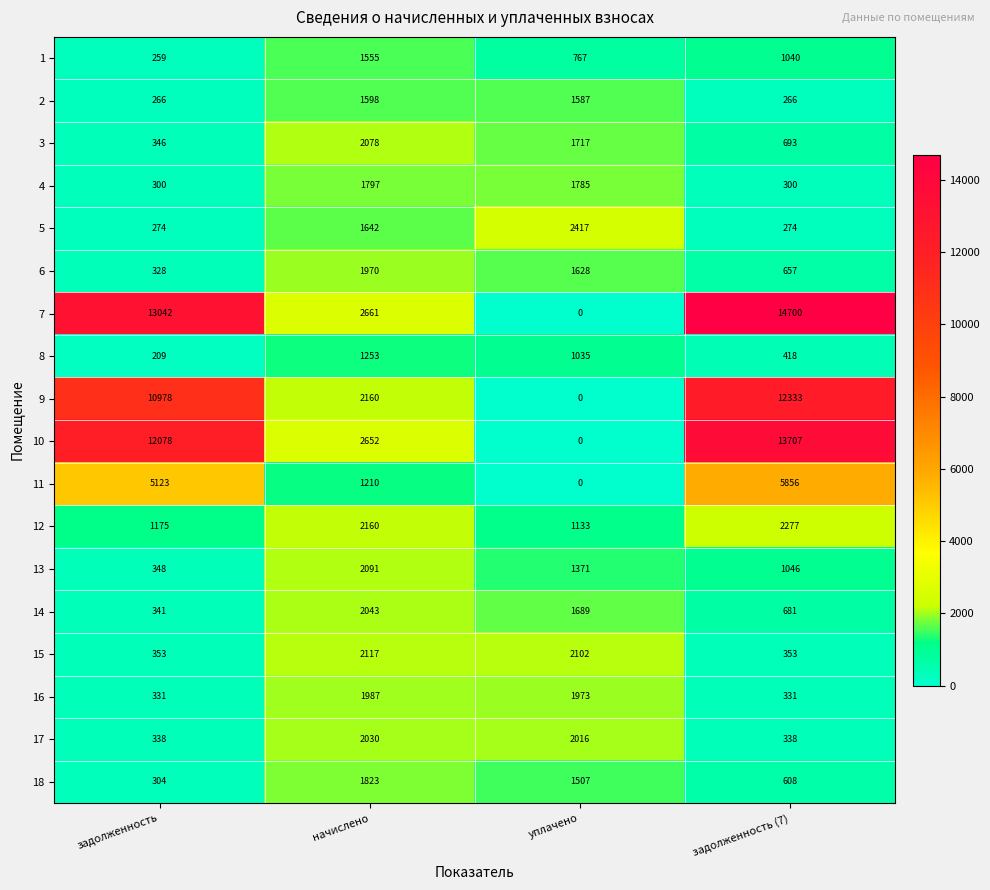

At which category is the sum across all series the highest?

задолженность (7)